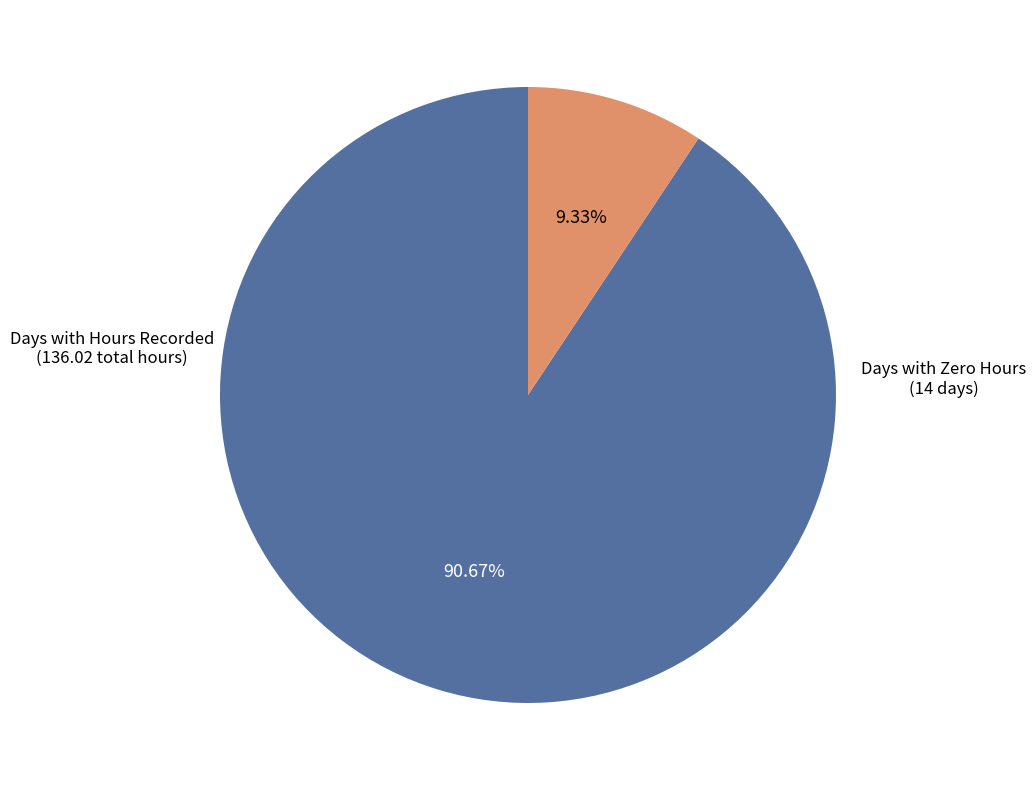

Is there any slice that represents more than half of the pie?

Yes